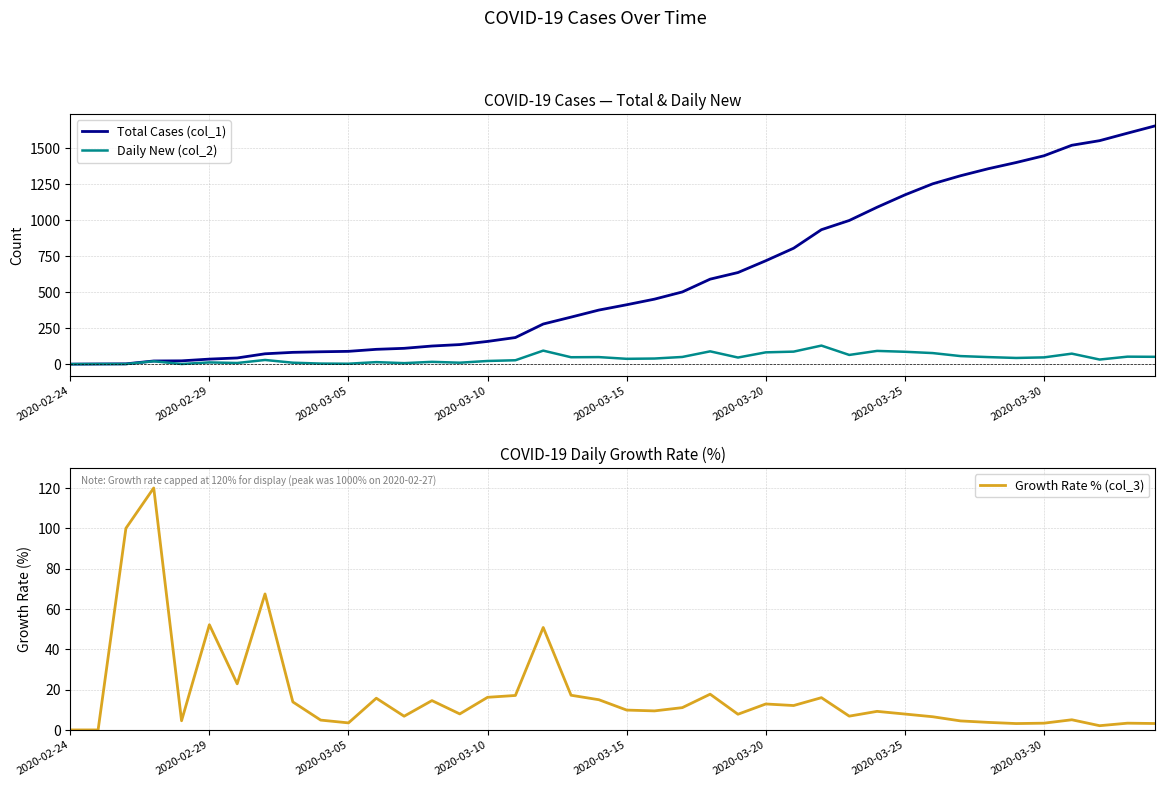

Count the number of data series in this chart.

3